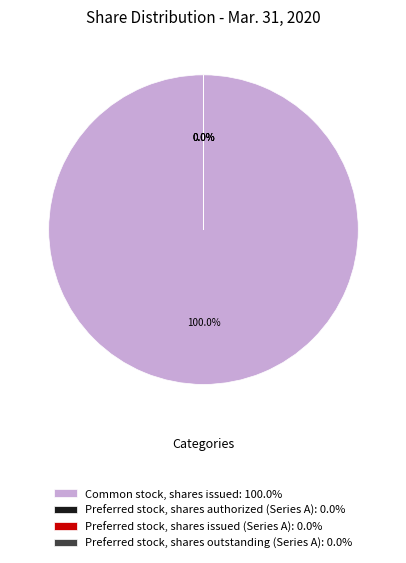

To the nearest percent, what is the average slice percentage?

25%